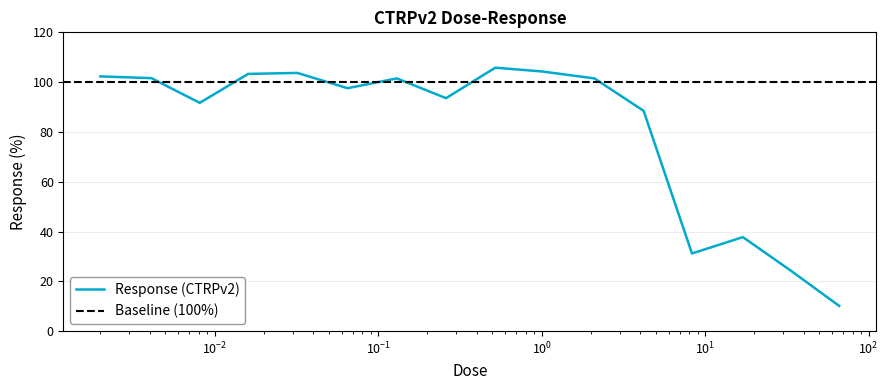

Reading left to right, transcribe all the data shown in this chart.

102.3	101.6	91.7	103.3	103.7	97.6	101.5	93.6	105.8	104.3	101.5	88.5	31.2	37.8	24.5	10.1